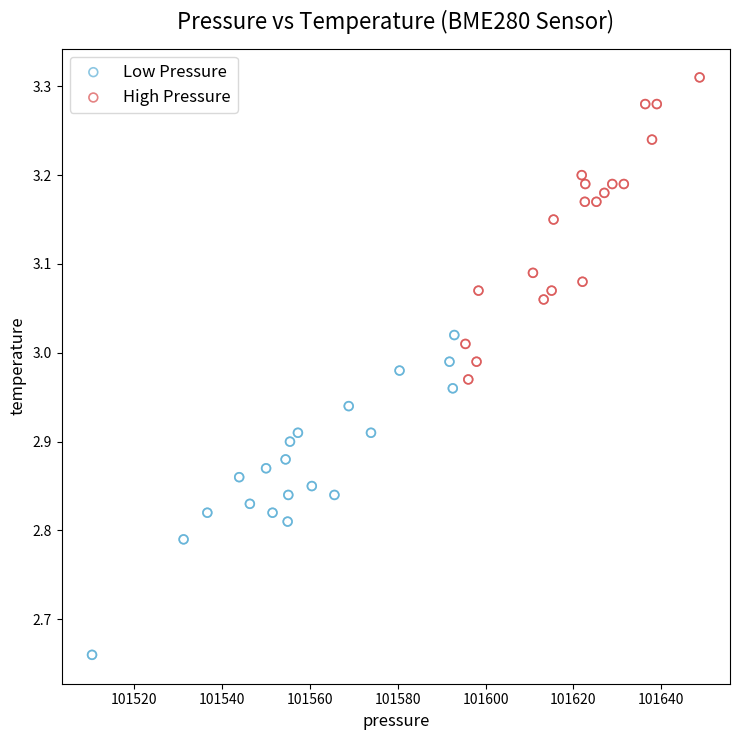

Which series reaches the minimum Y coordinate?

Low Pressure